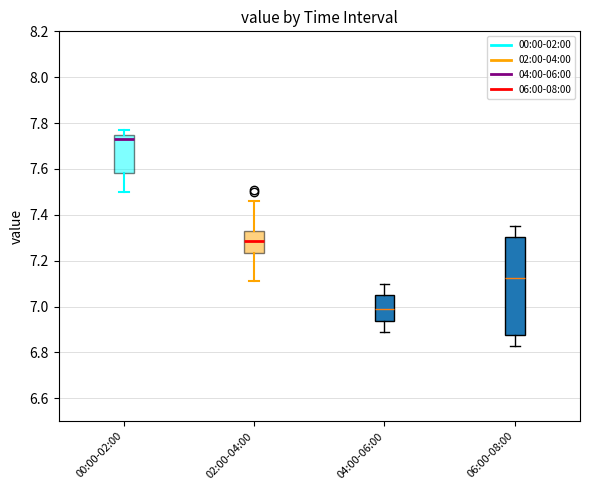

Where does the lower whisker of the box for 00:00-02:00 end on the y-axis? The values are not printed on the chart, so give them approximately, as read against the axis.

7.50